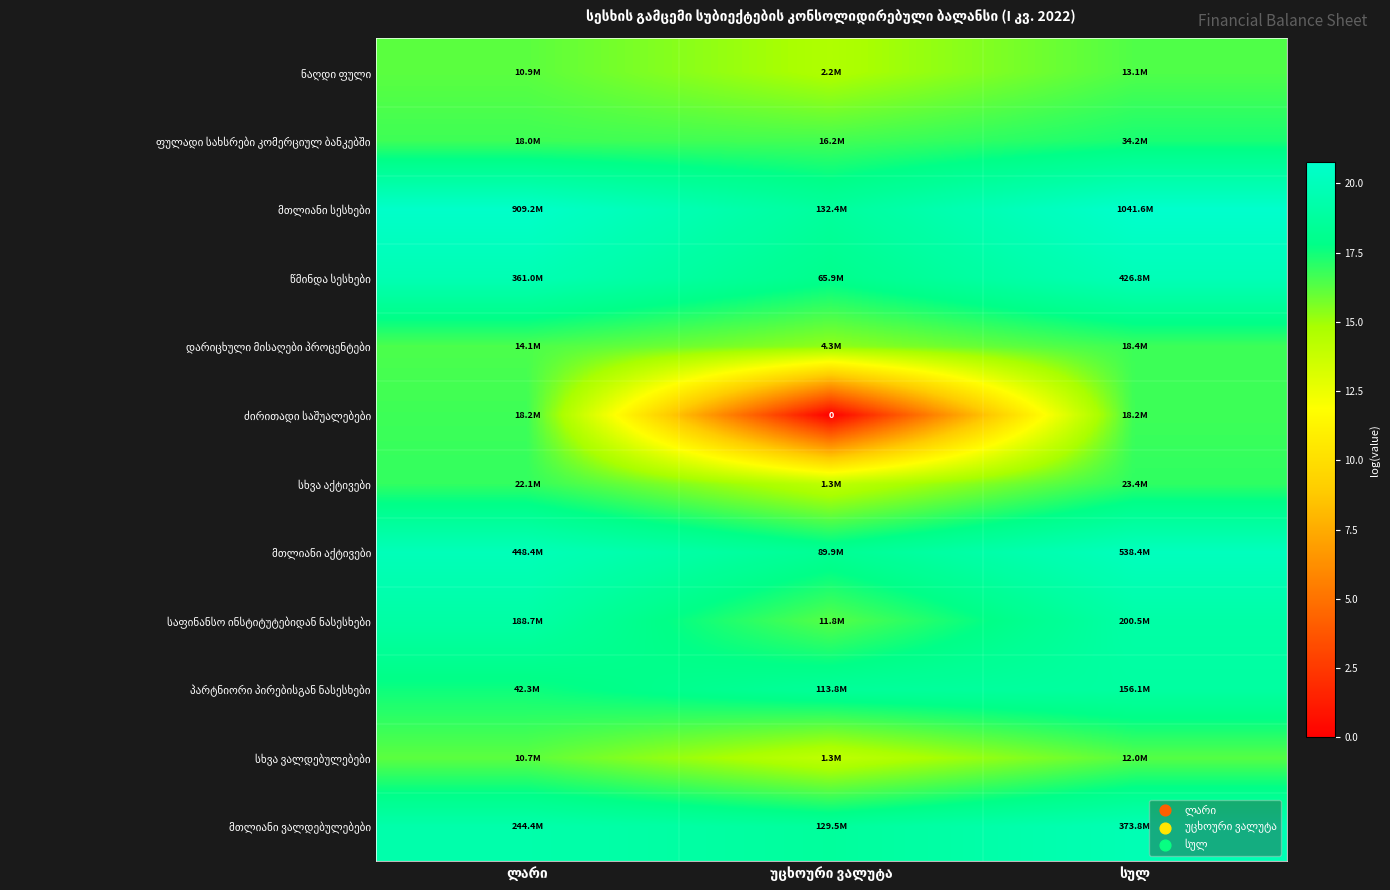

The მთლიანი ვალდებულებები series shows 4.4 at სულ. True or false?

False